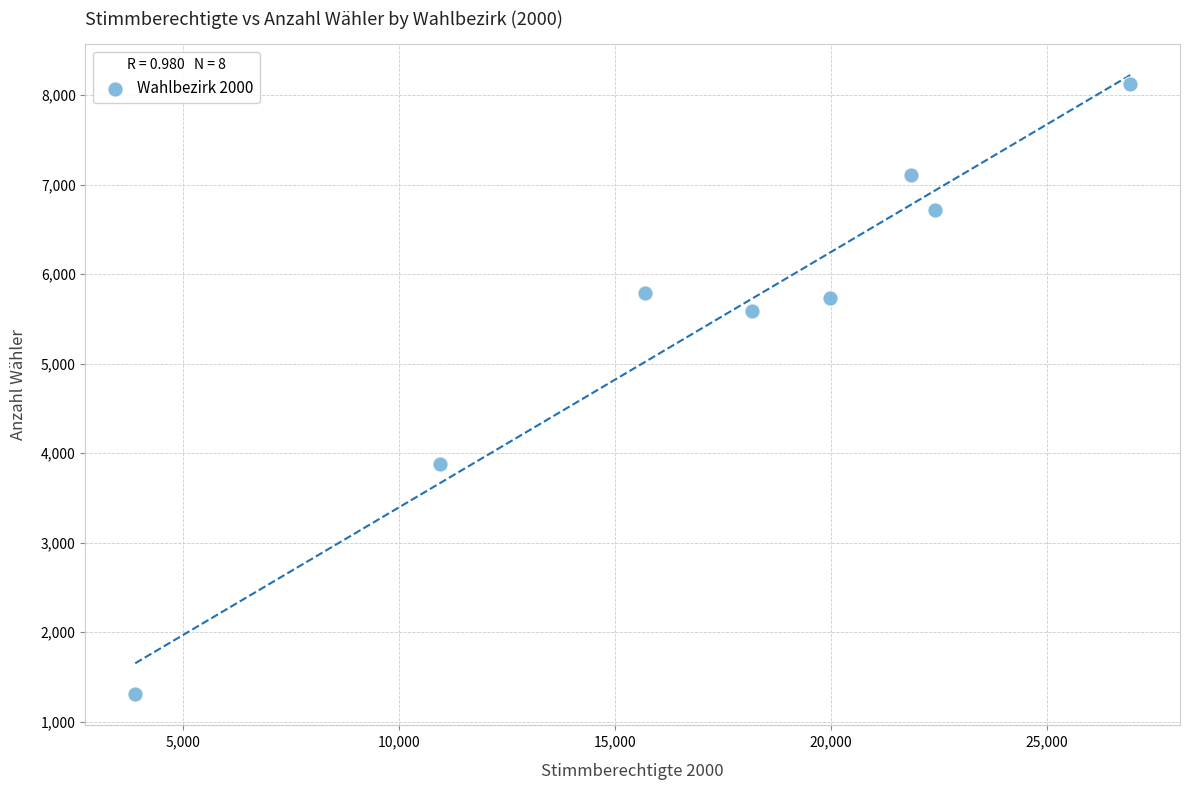

What is the range of Y values (max minus min)?

6815